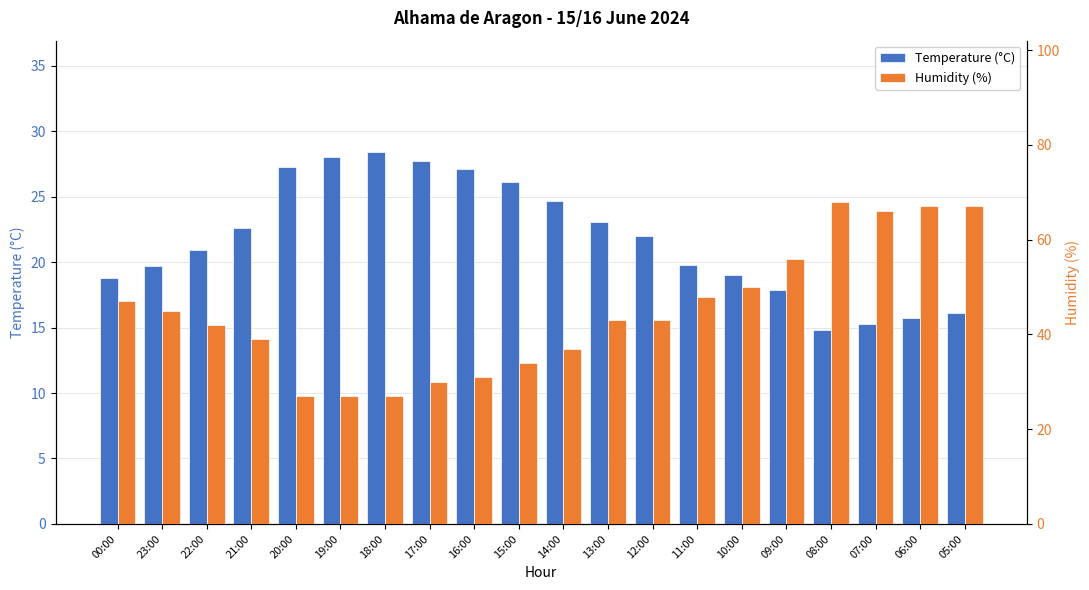

Rank the series by their average value, from lowest to highest.

Temperature (°C), Humidity (%)